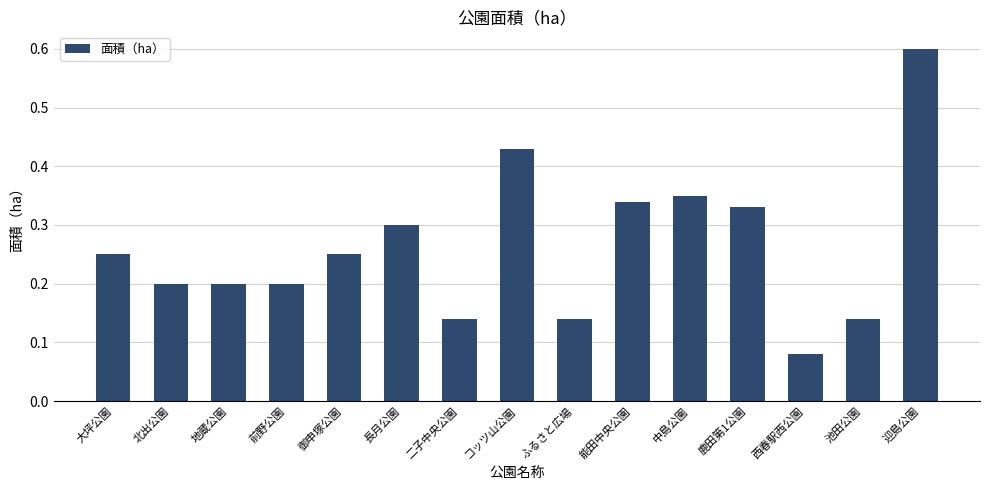

What is the difference between the maximum and minimum values?

0.5